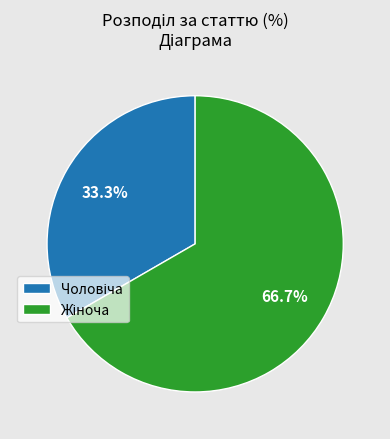

Count the number of slices in the pie.

2